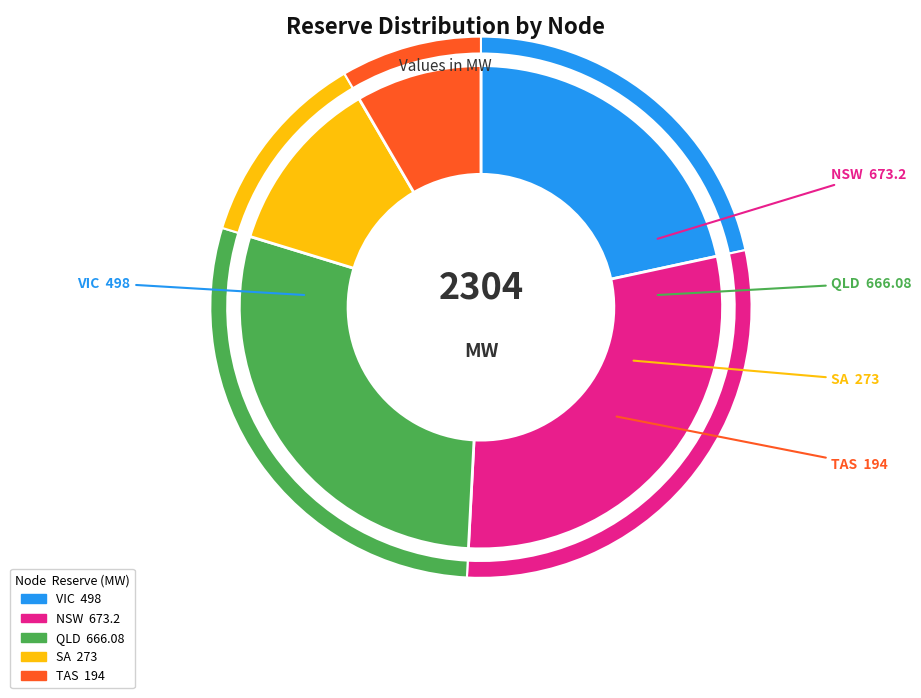

What is the smallest slice in the pie chart?

TAS